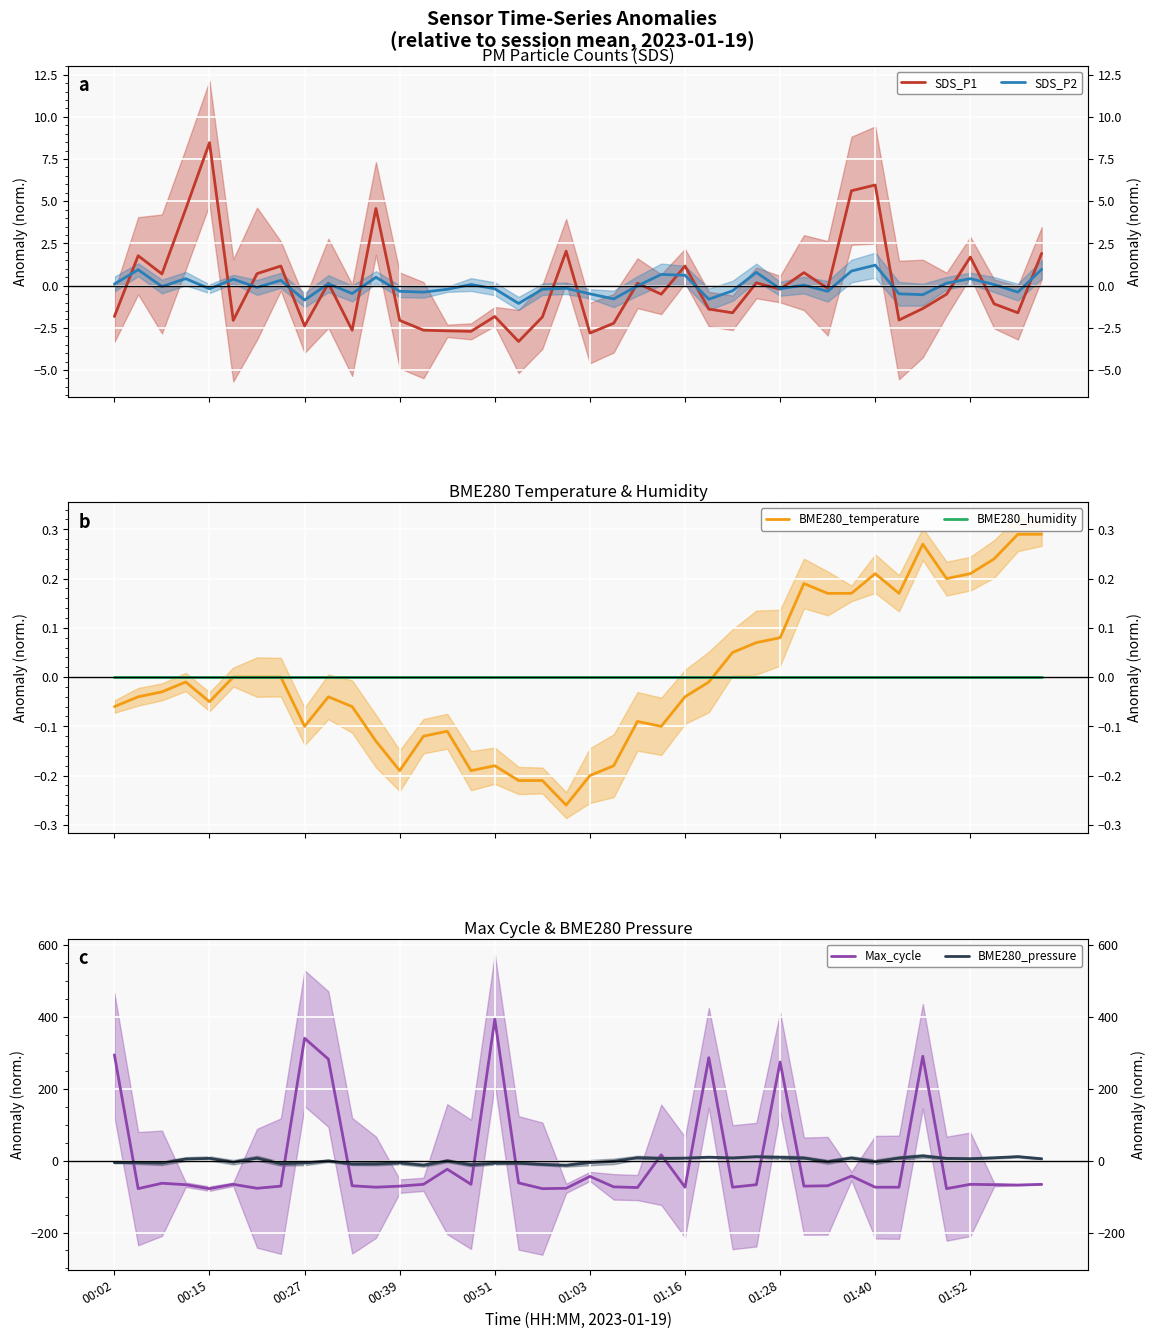

Between which two adjacent categories do Max_cycle and BME280_temperature first intersect?

00:02 and 00:15